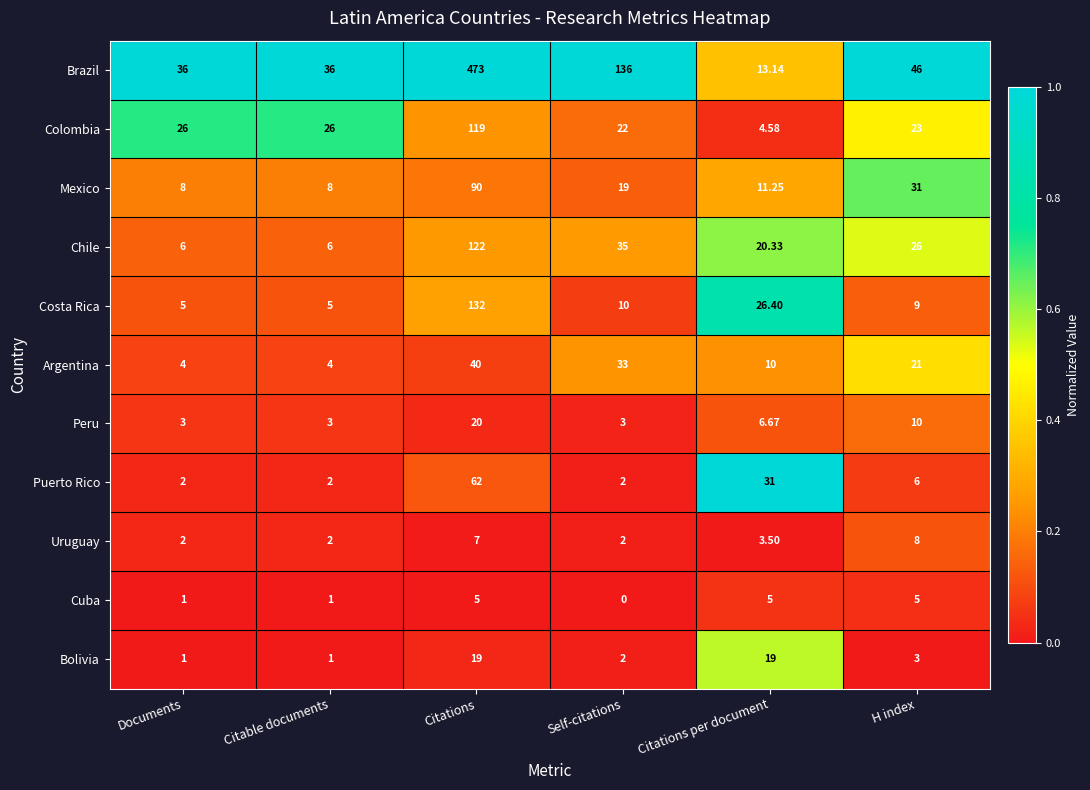

What is the greatest value displayed?

473.0